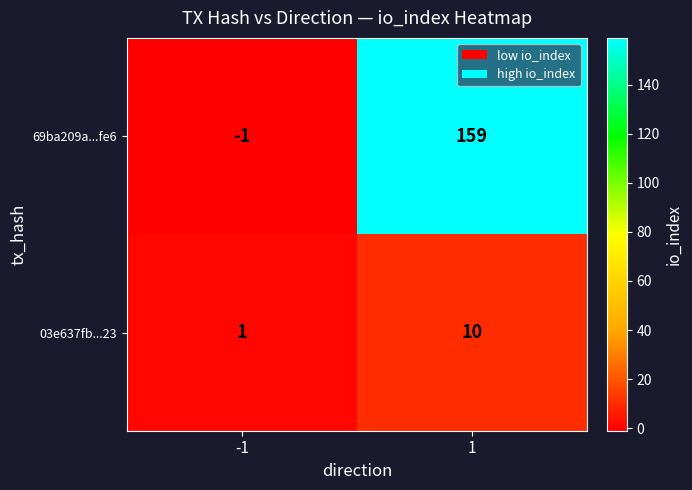

How many data points in 03e637fb...23 are less than 10?

1